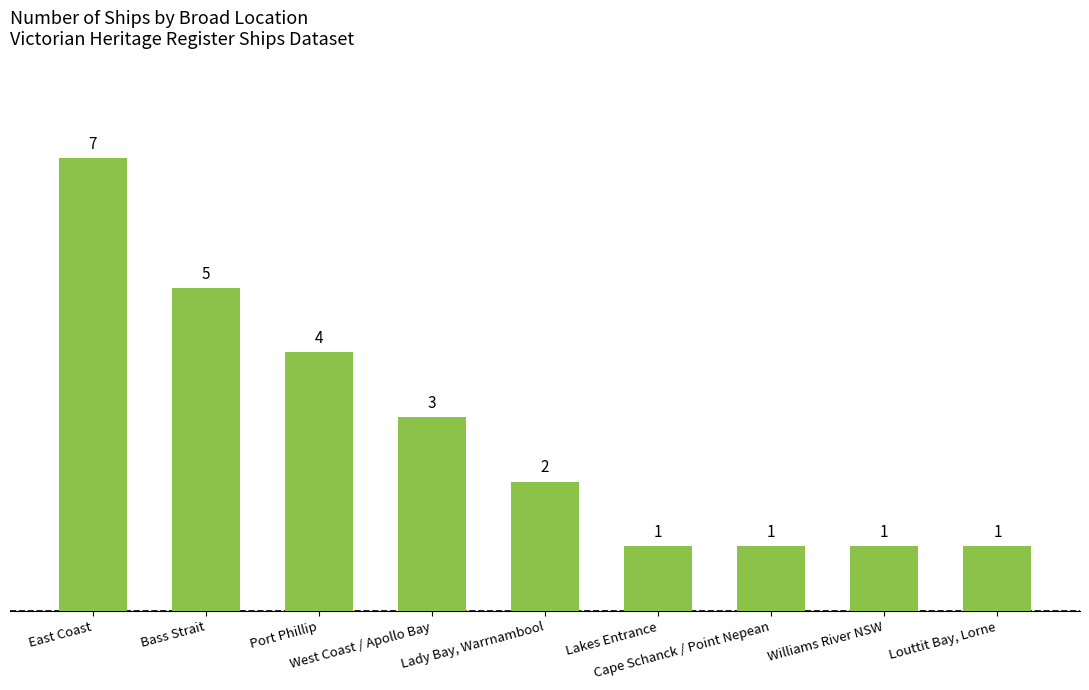

Which has a higher value, Port Phillip or Cape Schanck / Point Nepean?

Port Phillip